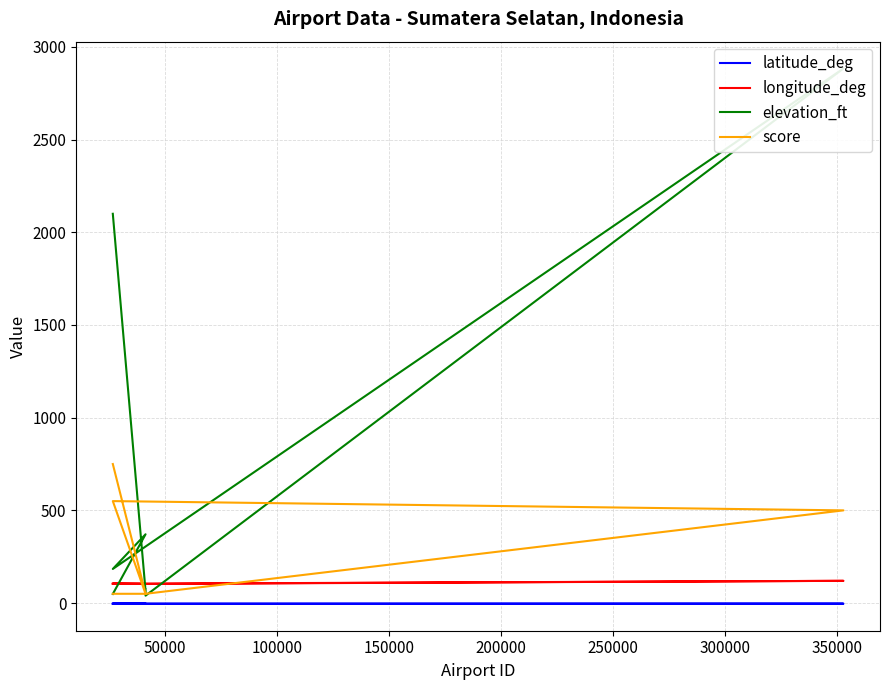

At how many categories does at least one series exceed 1467?

2